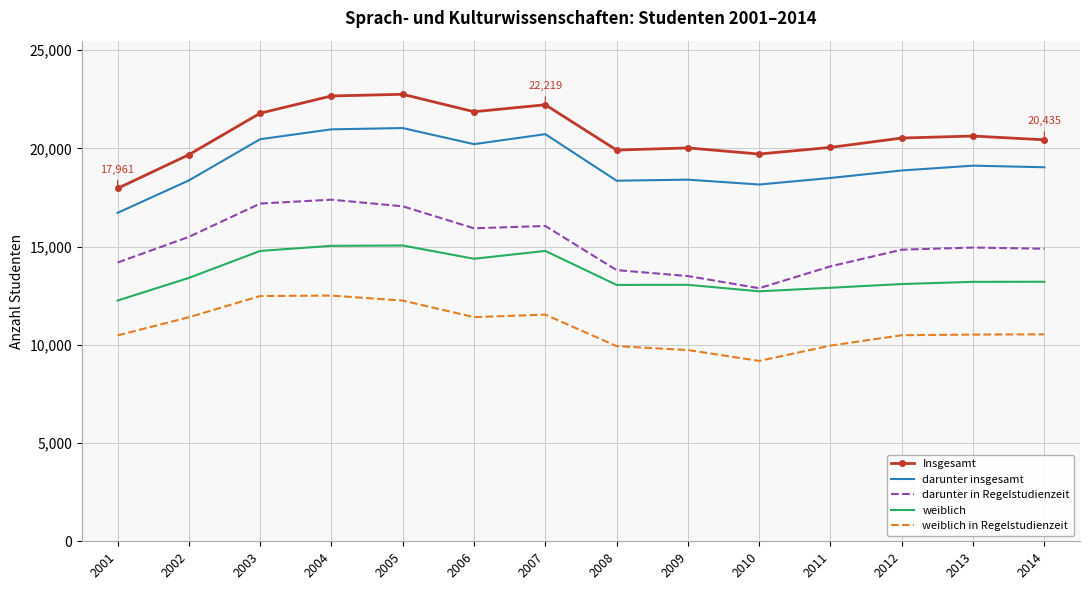

Which series has the largest total across all categories?

Insgesamt